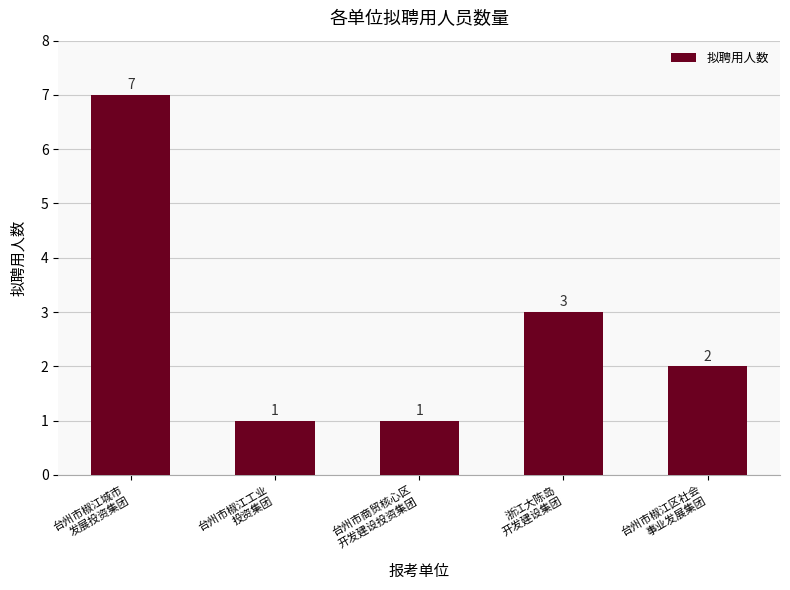

Count the number of data series in this chart.

1